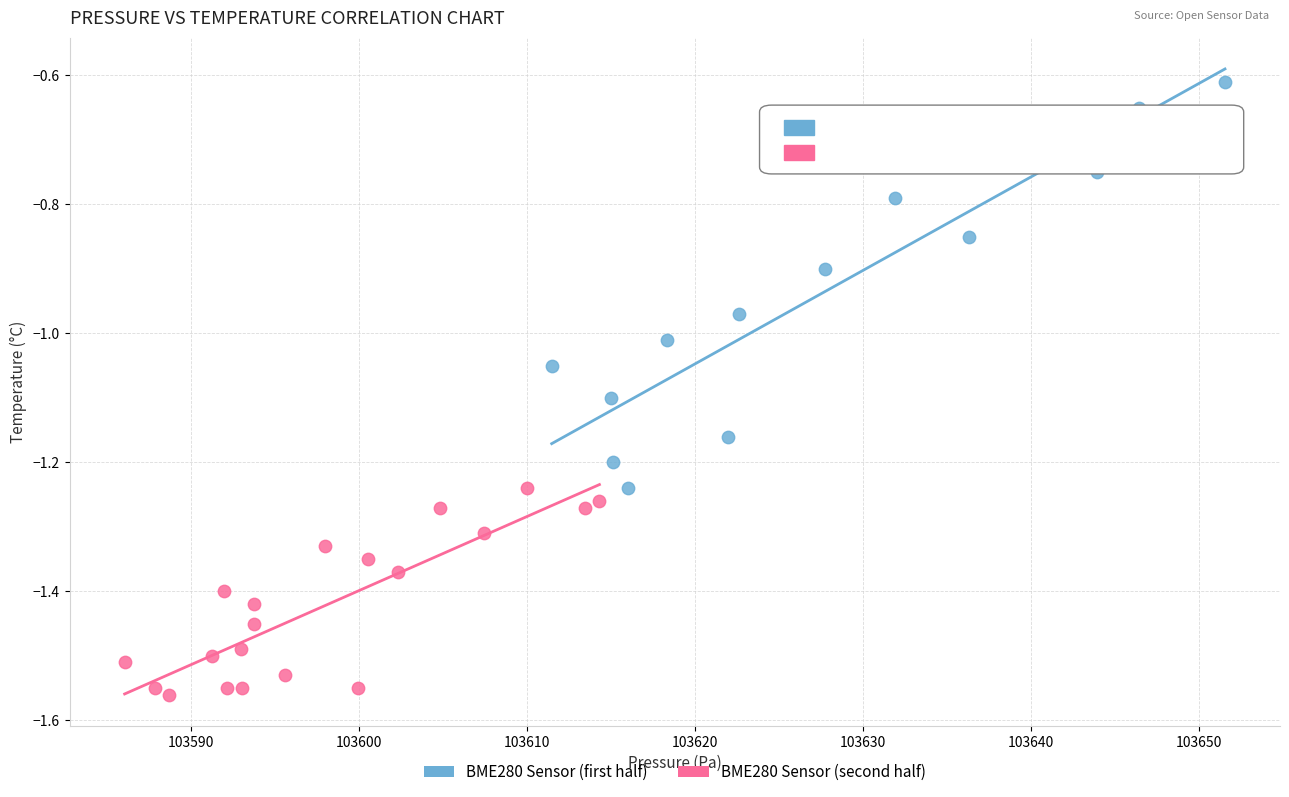

Which series reaches the minimum Y coordinate?

BME280 Sensor (second half)